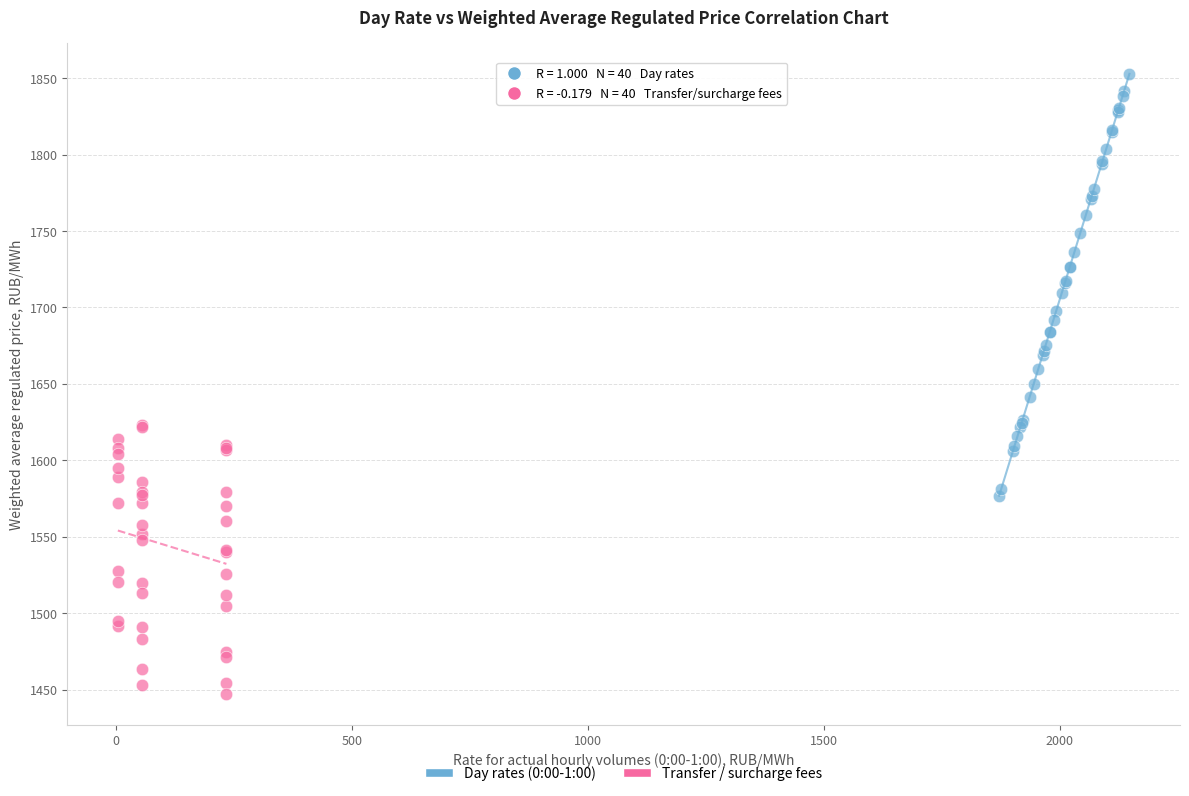

Which series reaches the minimum Y coordinate?

Transfer / surcharge fees